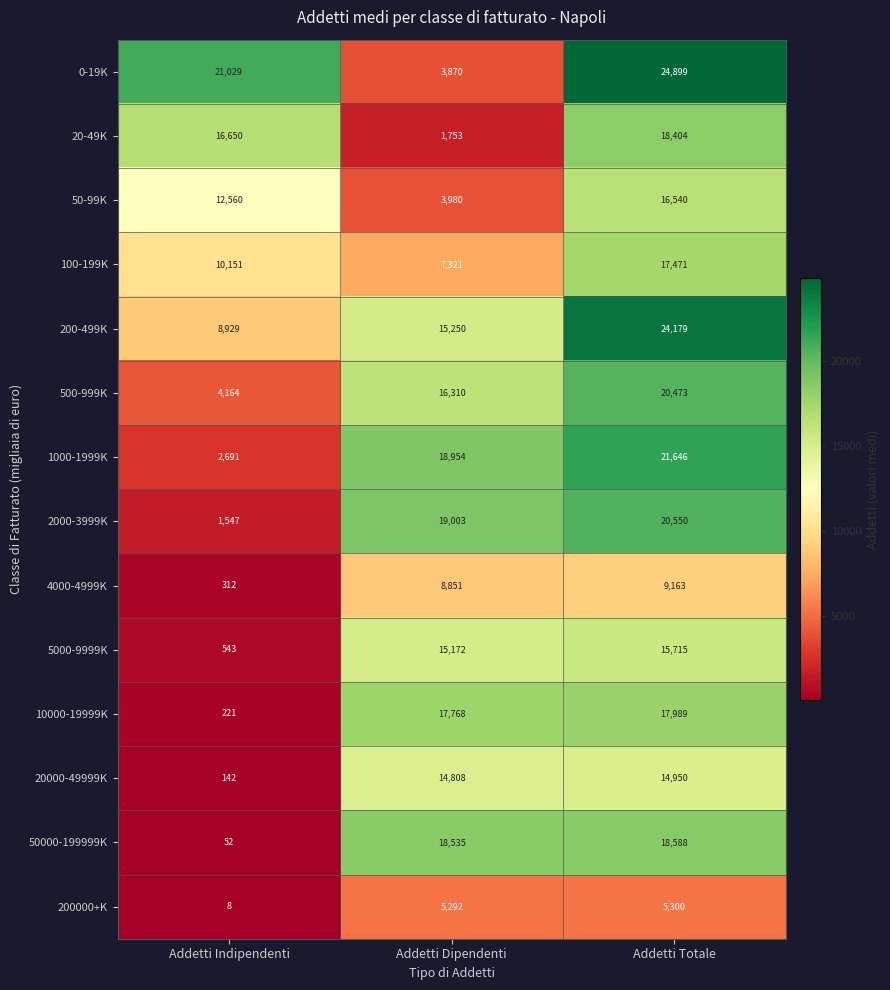

The value of 200000+K at Addetti Indipendenti is 11. True or false?

False